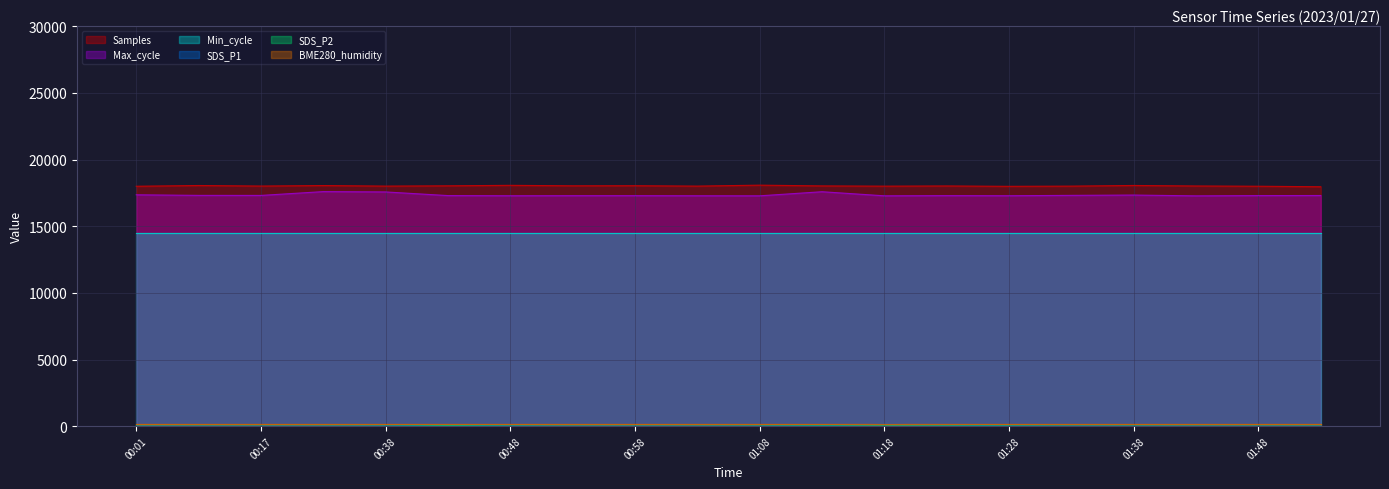

Does the chart display data point markers on the line(s)?

No